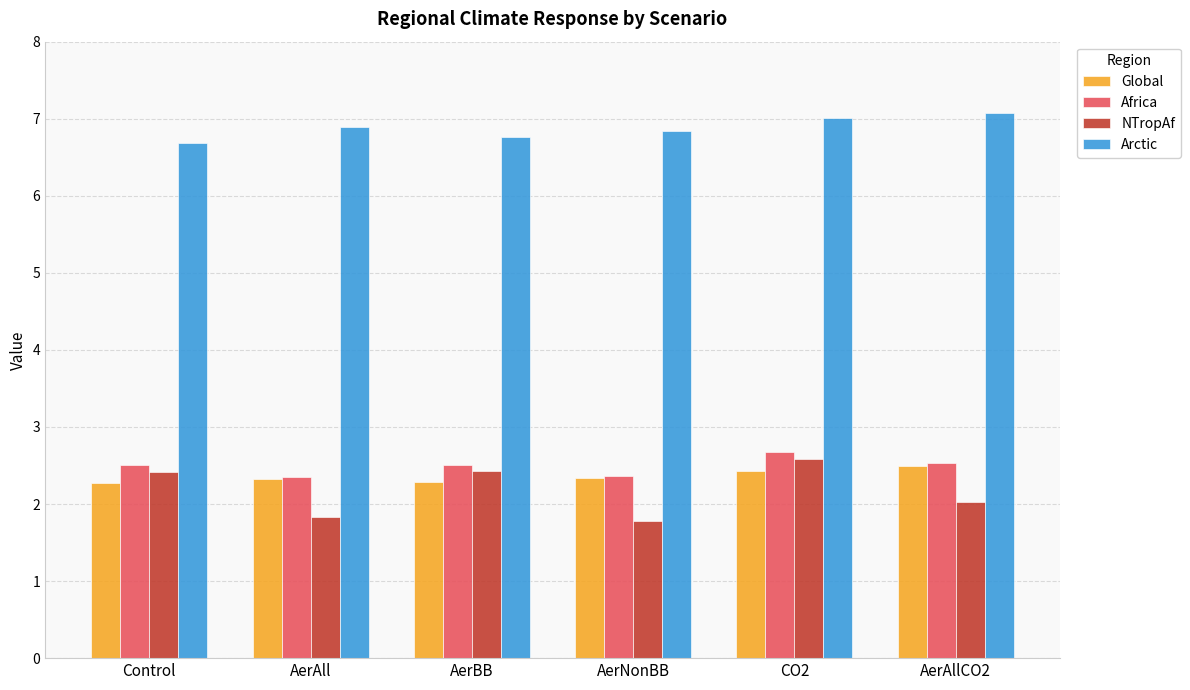

What is the lowest value of the NTropAf series?

1.8